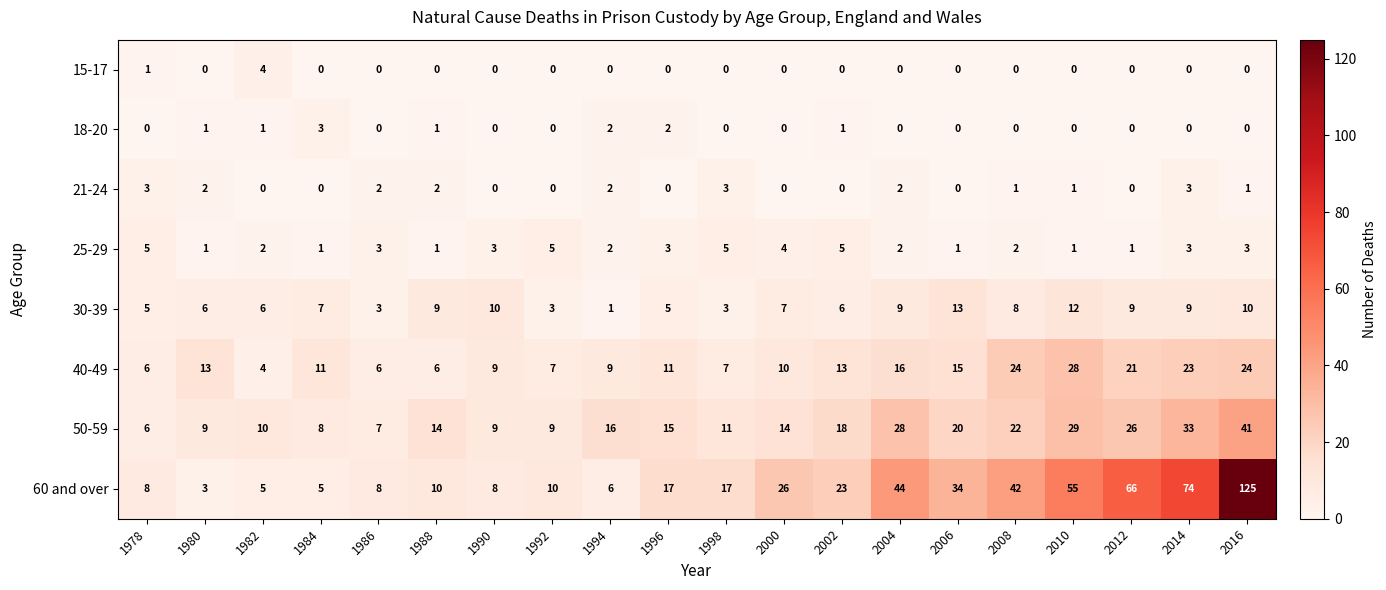

What is the greatest value displayed?

125